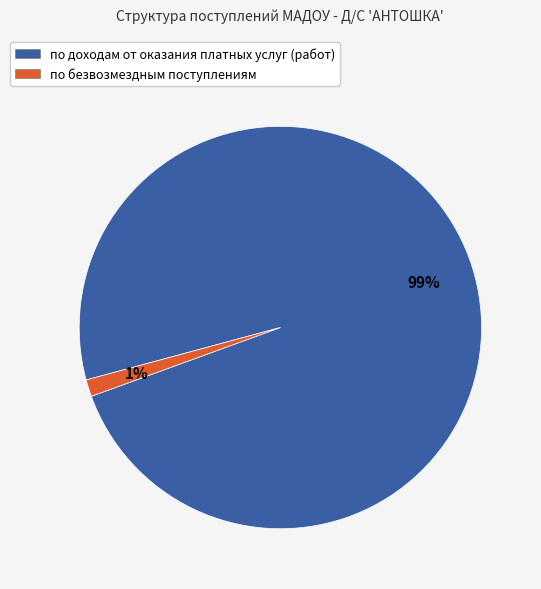

Which category accounts for the majority?

по доходам от оказания платных услуг (работ)